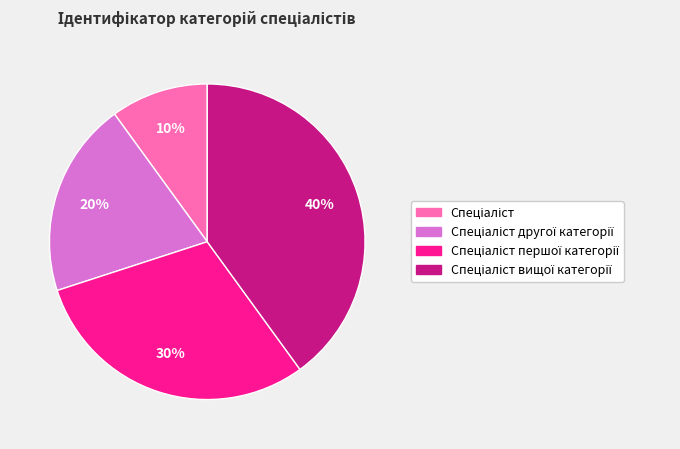

Is there any slice that represents more than half of the pie?

No